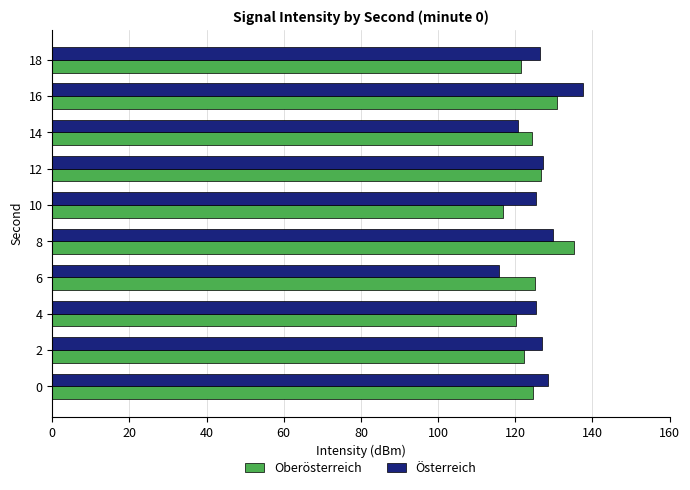

What is the sum of all Oberösterreich values?

1247.5